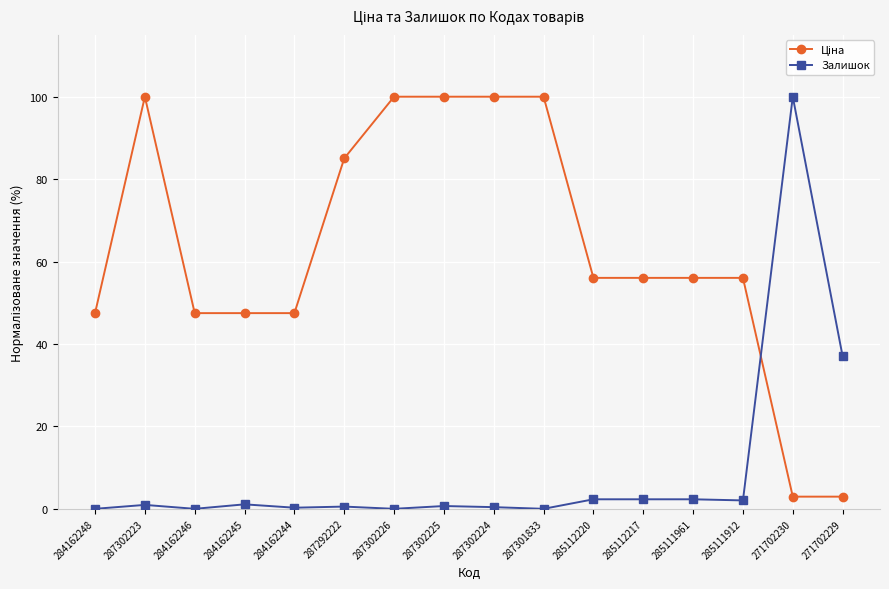

True or false: Залишок has more than 2 points higher than both neighbors.

True